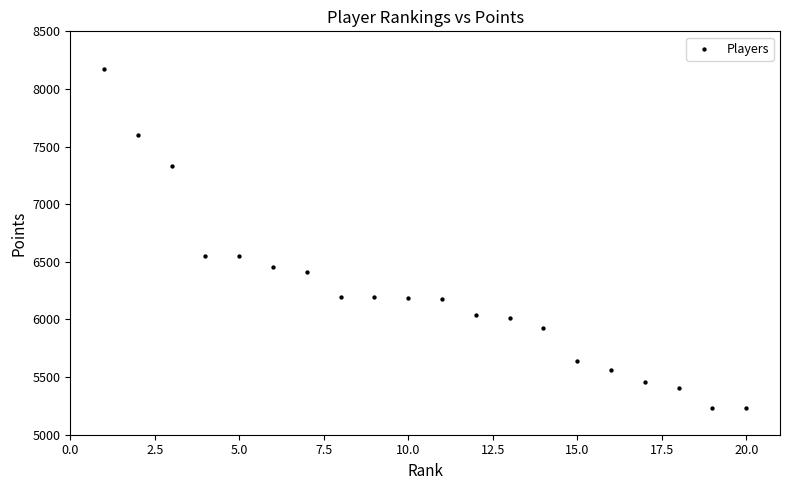

What is the range of Y values (max minus min)?

2935